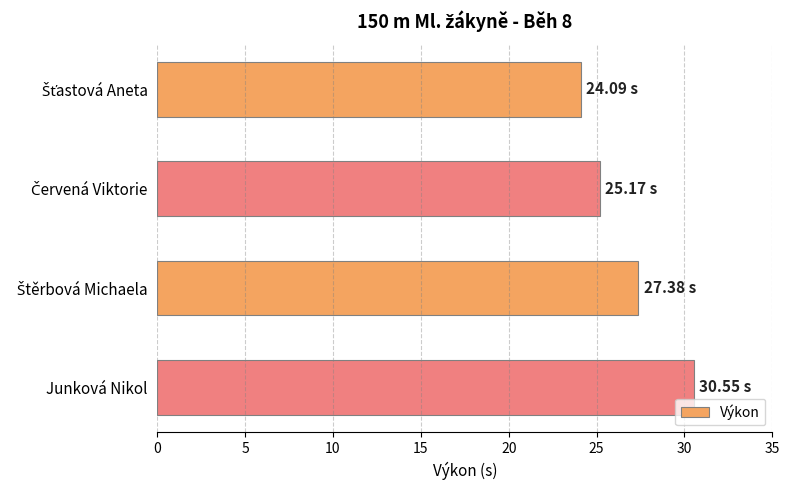

What is the label of the 1st bar from the bottom?

Junková Nikol